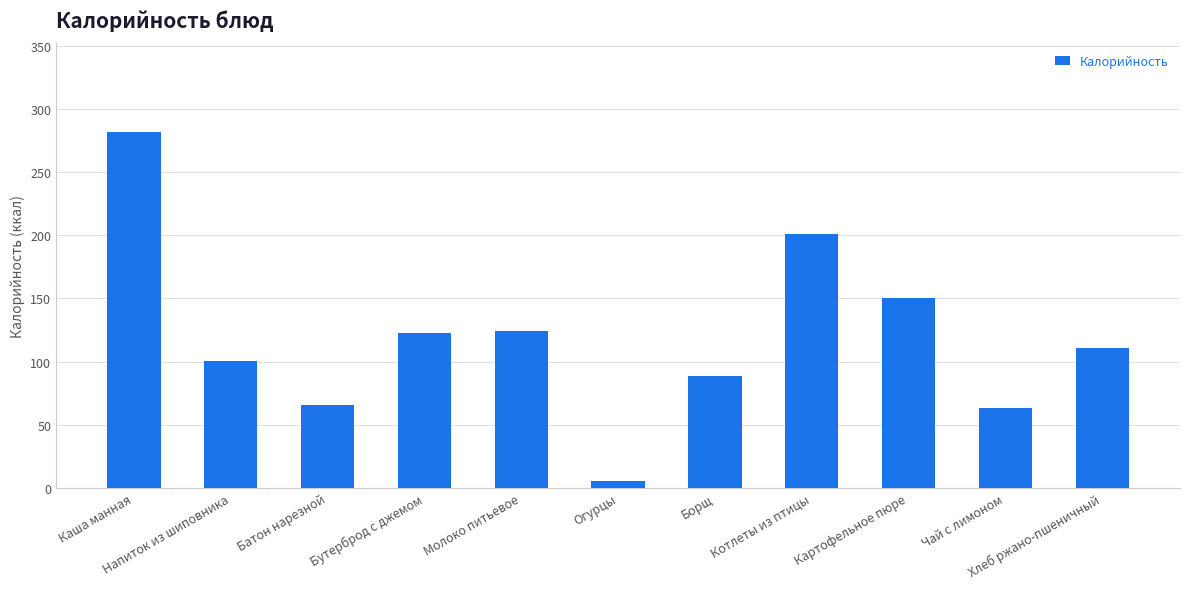

Where is the data nearest to the value 143?

Картофельное пюре